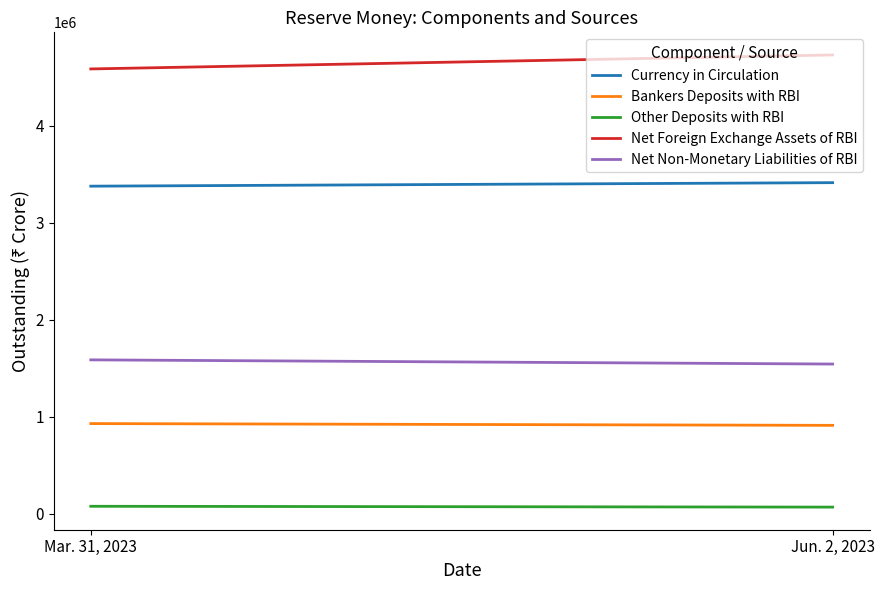

Which label corresponds to the largest value in the chart?

Jun. 2, 2023